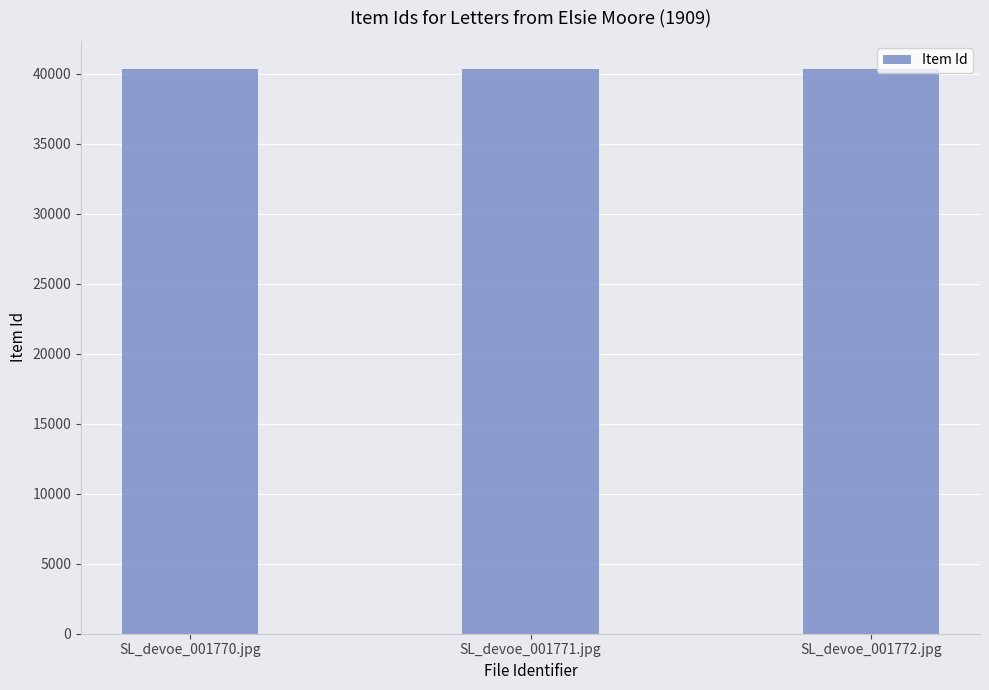

What is the minimum value shown in the chart?

40313